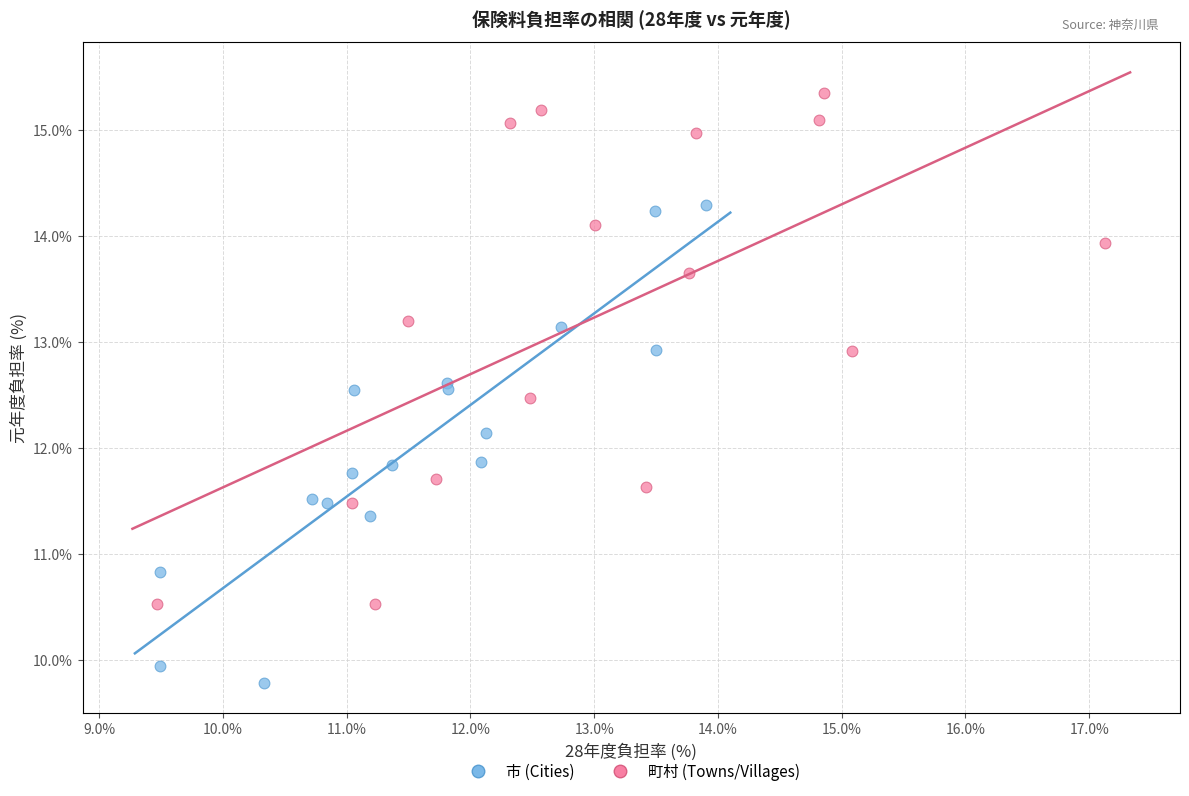

Which series has the widest spread of Y values?

町村 (Towns/Villages)